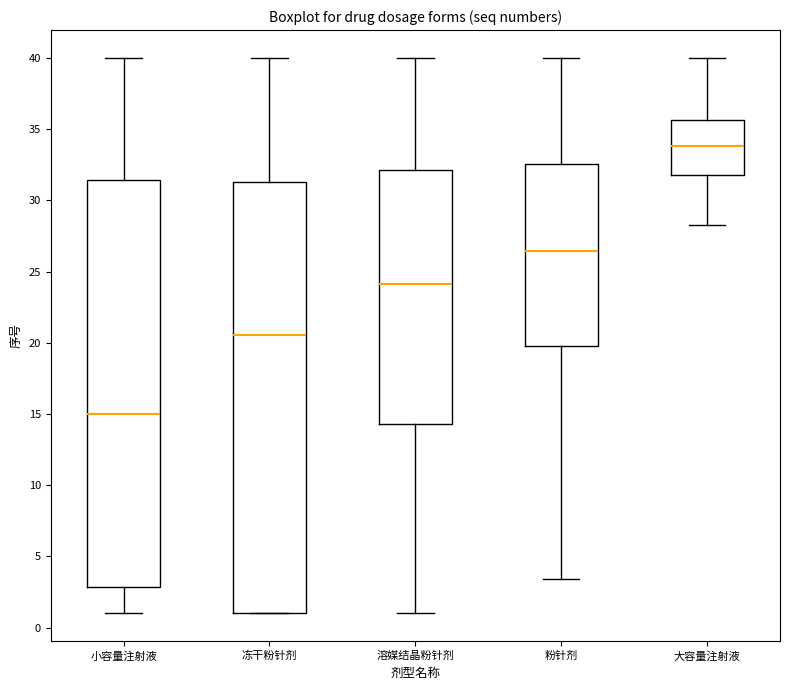

Which box's median line is the lowest?

小容量注射液